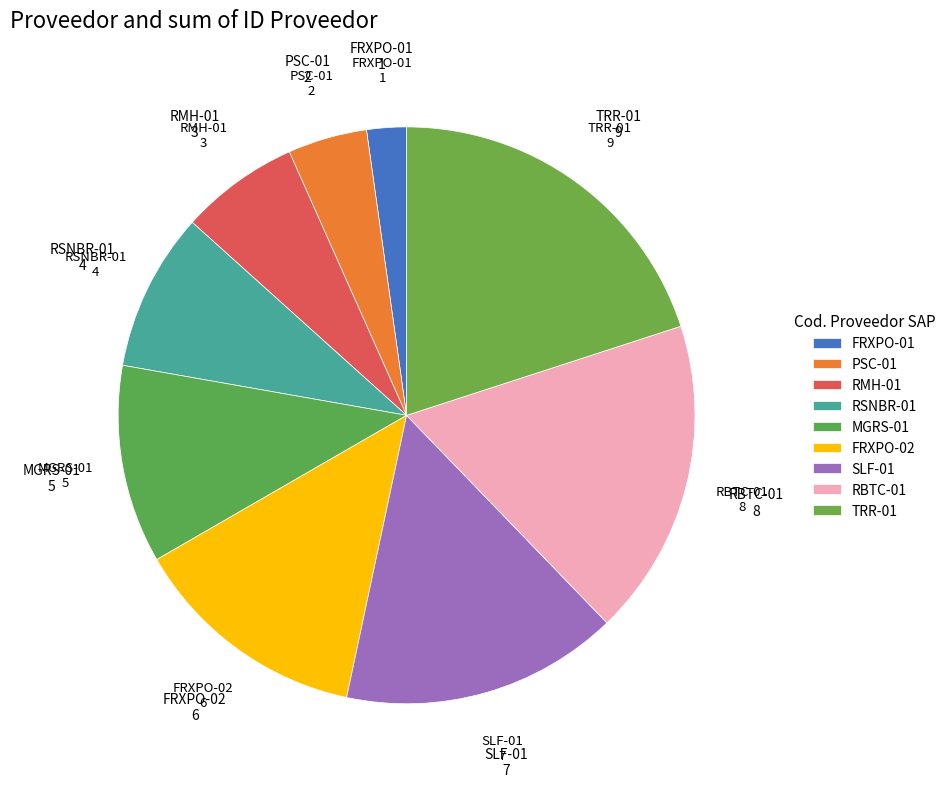

Is PSC-01 the majority of the pie?

No